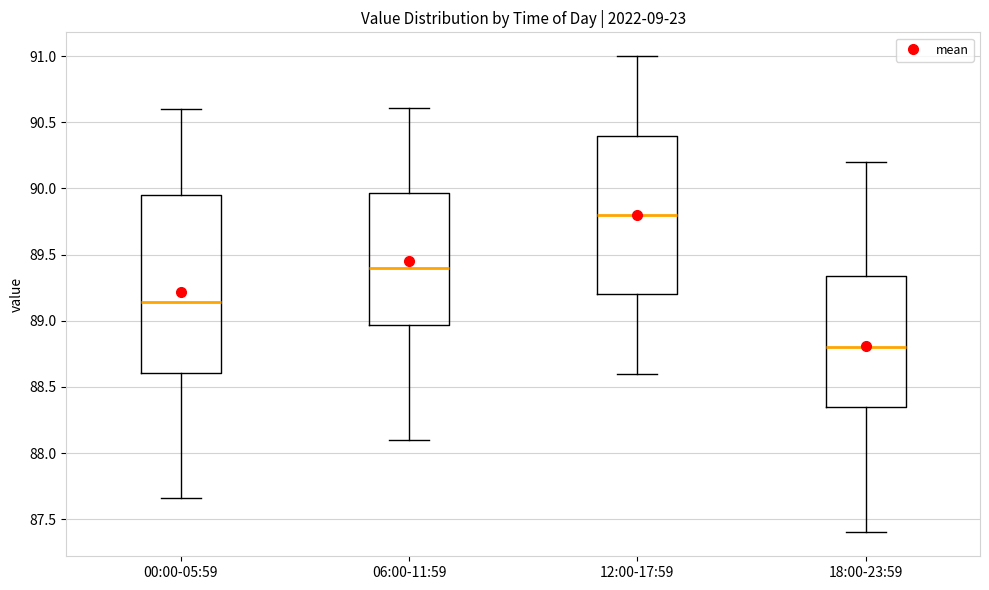

Reading left to right, read every box against the y-axis: the position of its median line, the range the box covers, and the ends of its whiskers. The values are not printed on the chart, so give them approximately, as read against the axis.

00:00-05:59: median 89.15, box 88.60 to 89.95, whiskers 87.65 to 90.60
06:00-11:59: median 89.40, box 88.95 to 89.95, whiskers 88.10 to 90.60
12:00-17:59: median 89.80, box 89.20 to 90.40, whiskers 88.60 to 91.00
18:00-23:59: median 88.80, box 88.35 to 89.35, whiskers 87.40 to 90.20